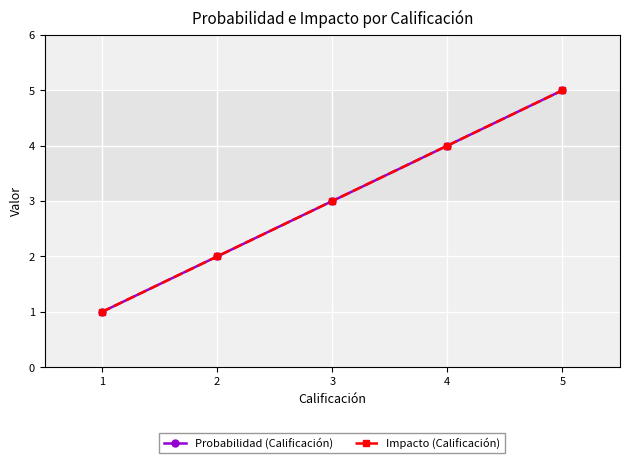

Does the chart have visible grid lines?

Yes